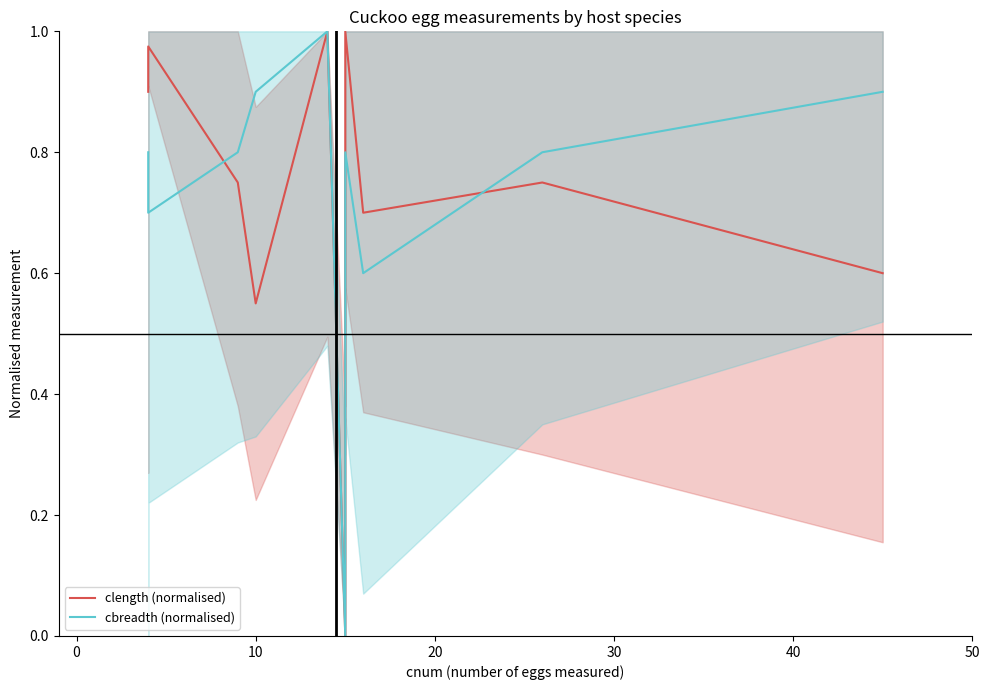

Reading left to right, extract all data points from this chart.

clength (normalised): 0.9	1.0	0.8	0.5	1.0	0.0	1.0	0.7	0.8	0.6
cbreadth (normalised): 0.8	0.7	0.8	0.9	1.0	0.0	0.8	0.6	0.8	0.9